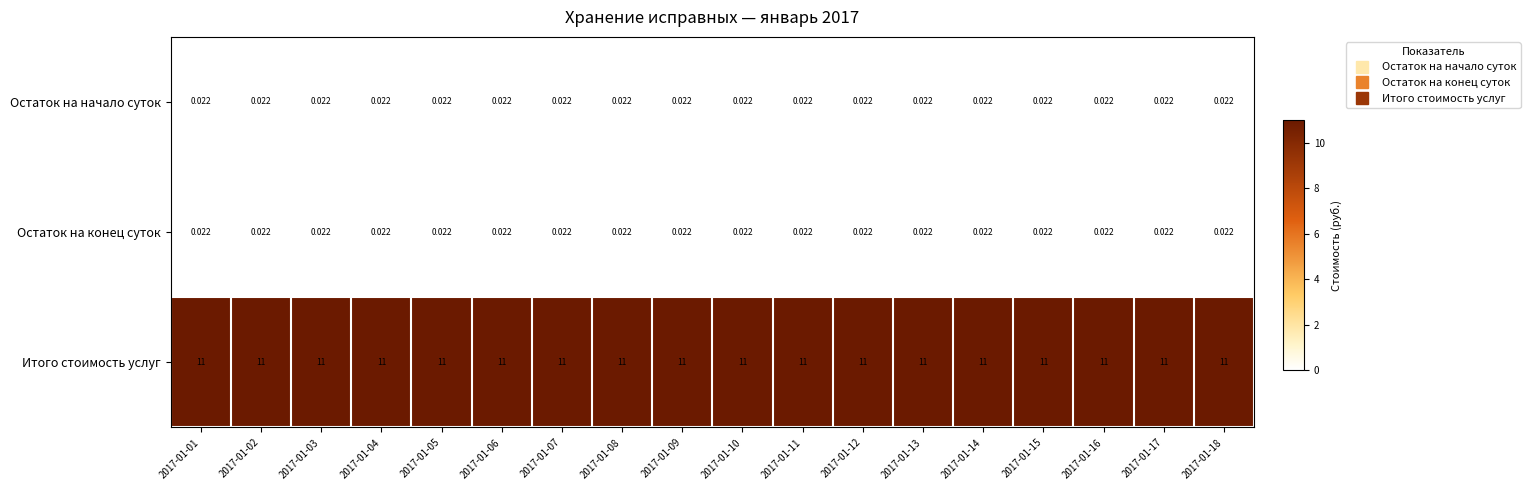

Which series has the largest total across all categories?

Итого стоимость услуг